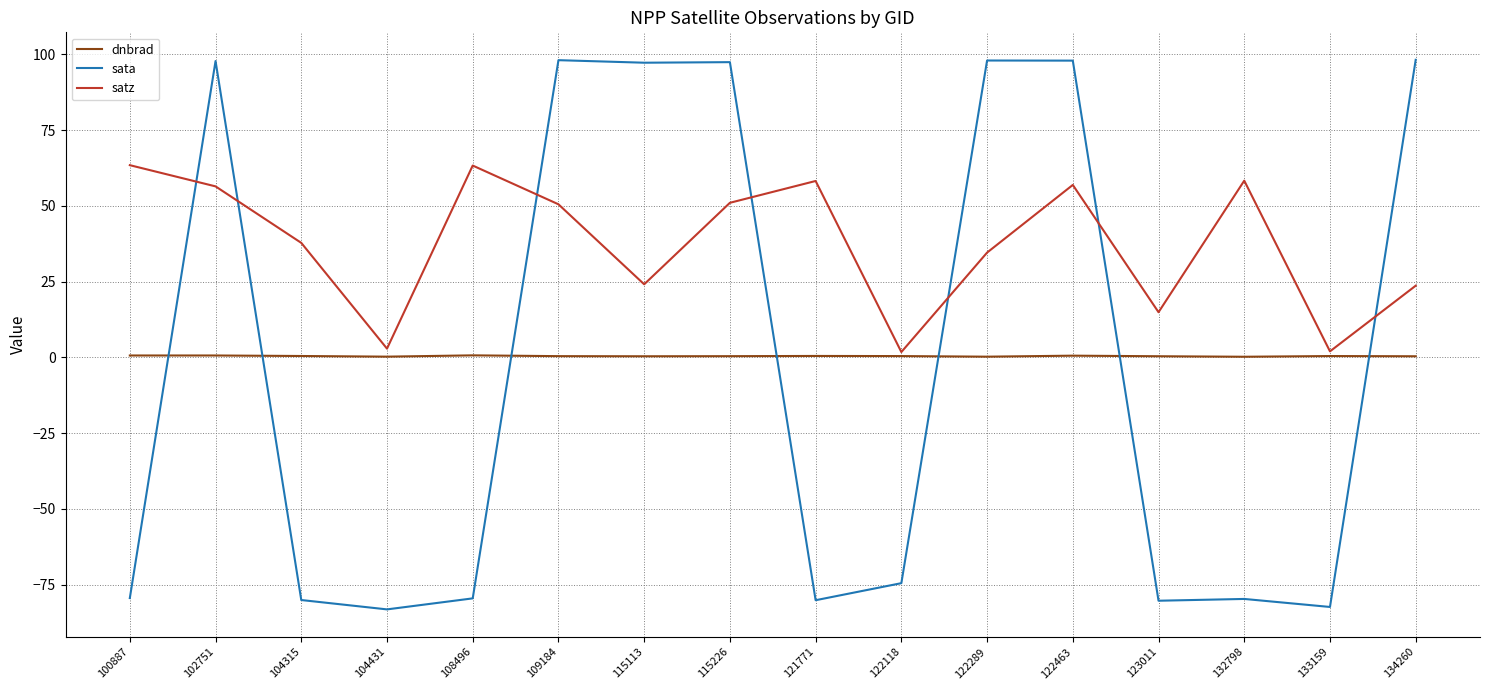

True or false: sata and dnbrad intersect in this chart.

True